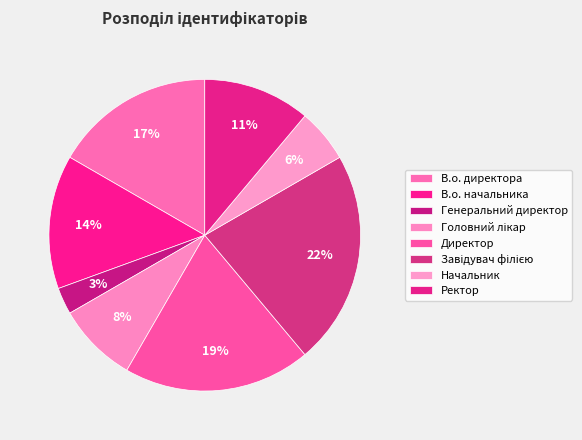

To the nearest percent, what is the average slice percentage?

12%